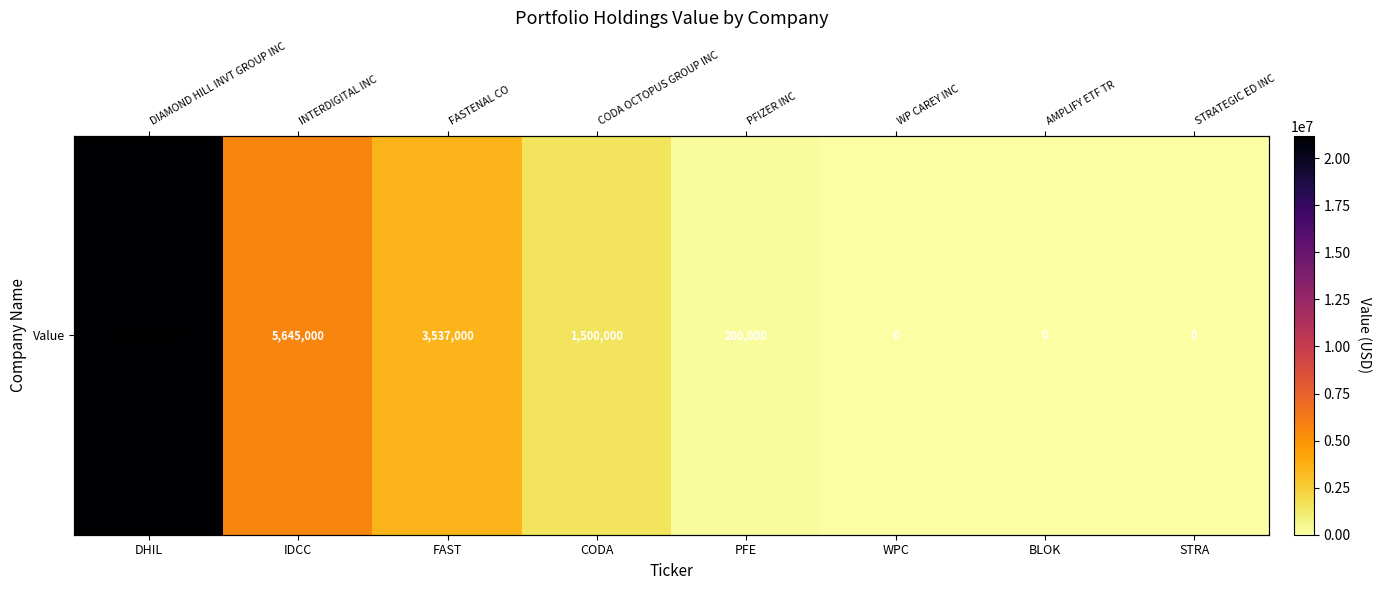

Reading right to left, extract all data points from this chart.

0	0	0	200000	1500000	3537000	5645000	21178000